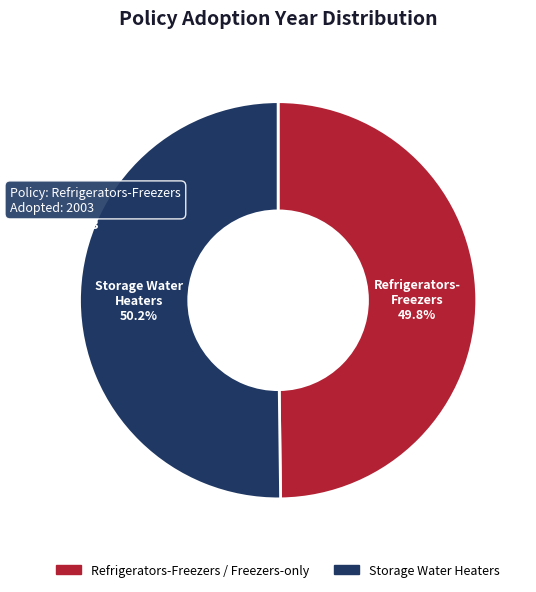

Is it true that Refrigerators-Freezers / Freezers-only is 50% of the pie?

True